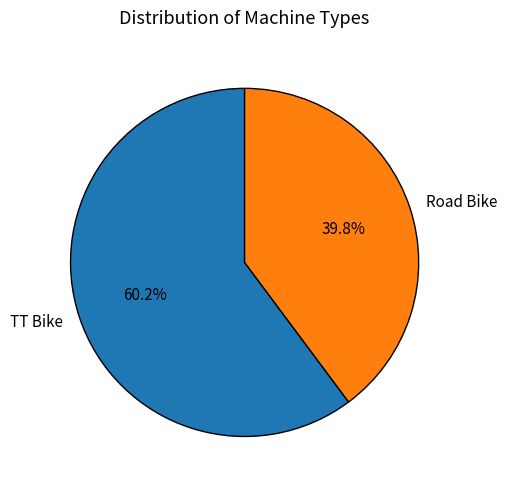

Which slice is the largest?

TT Bike